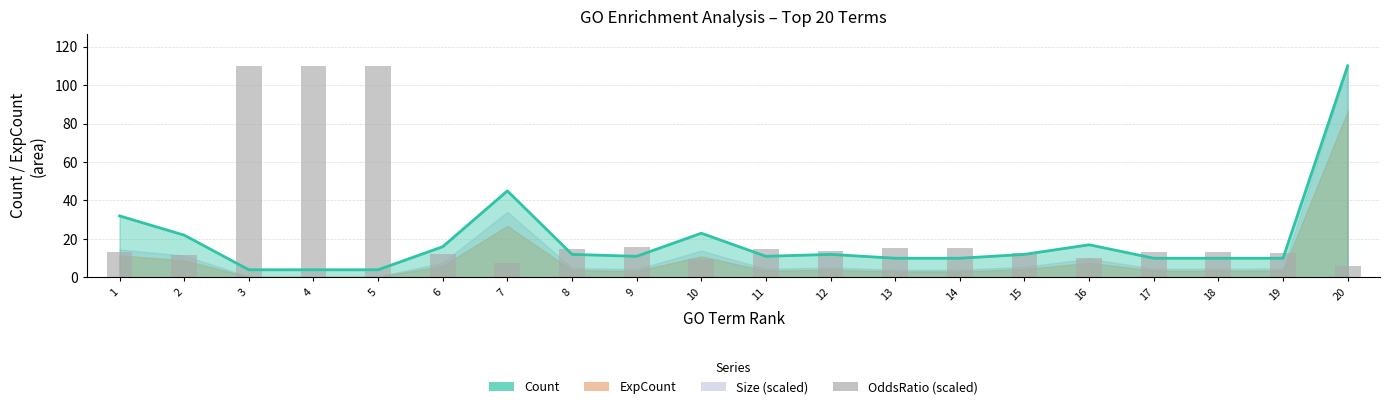

Reading right to left, extract all data points from this chart.

5.7	12.8	13.2	13.2	10.1	12.8	15.1	15.1	13.9	15.0	9.5	15.8	14.7	7.6	12.3	110.0	110.0	110.0	11.4	13.4